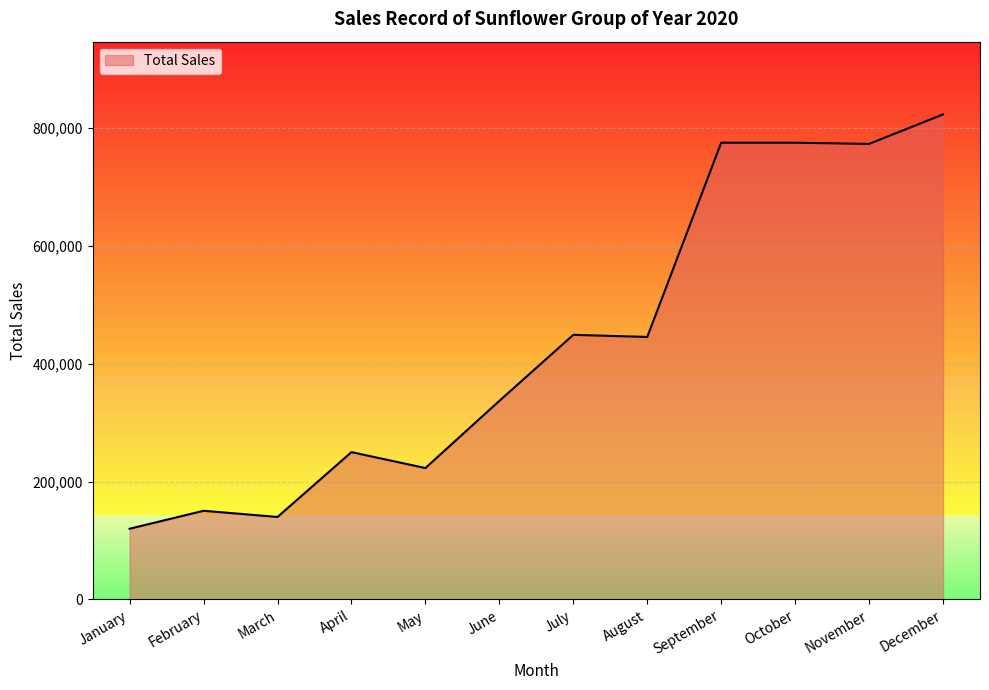

Is it true that the value at December is 509264?

False